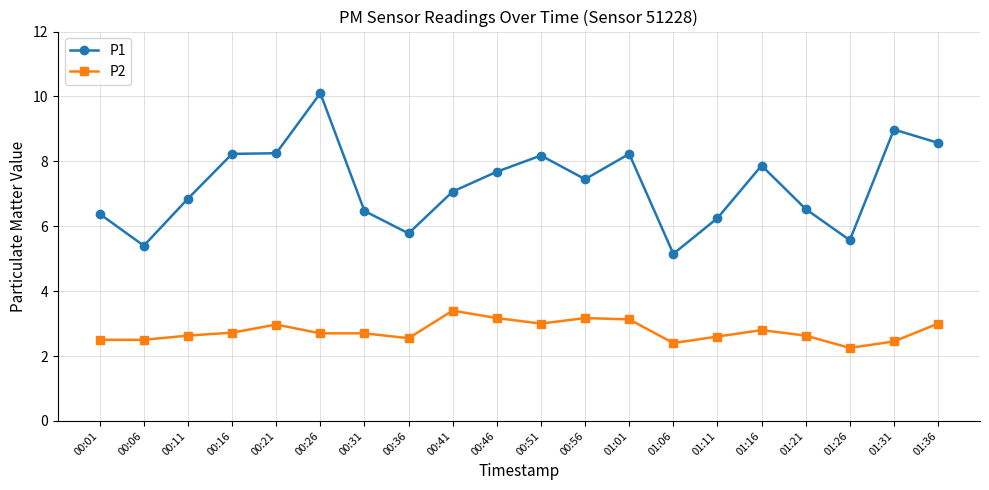

What is the maximum value shown in the chart?

10.1